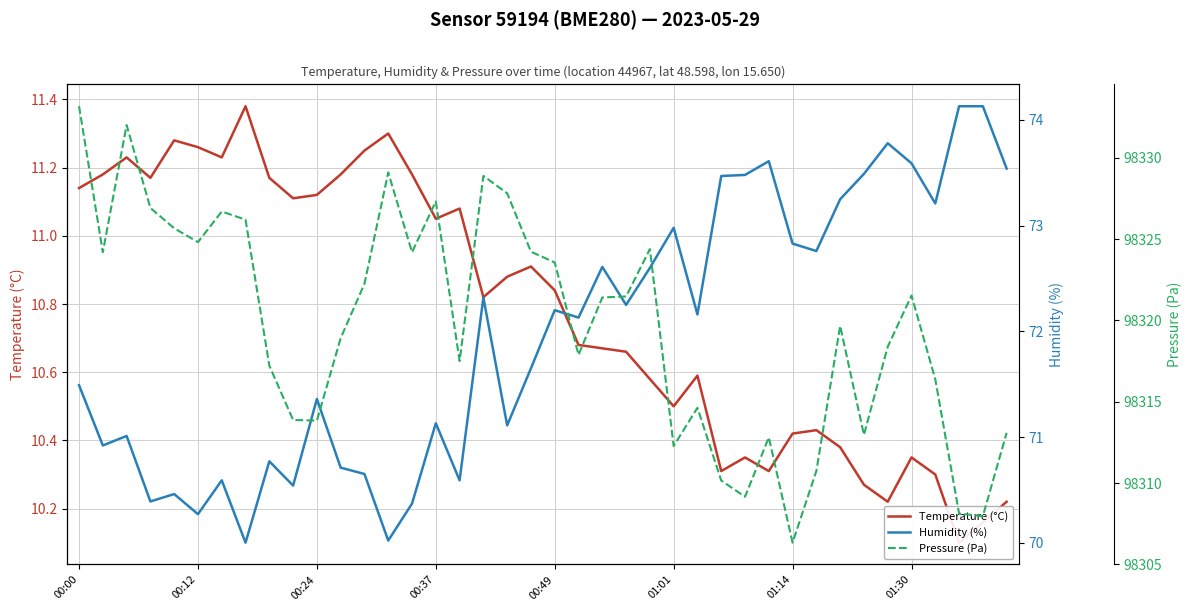

Which label corresponds to the largest value in the chart?

00:00